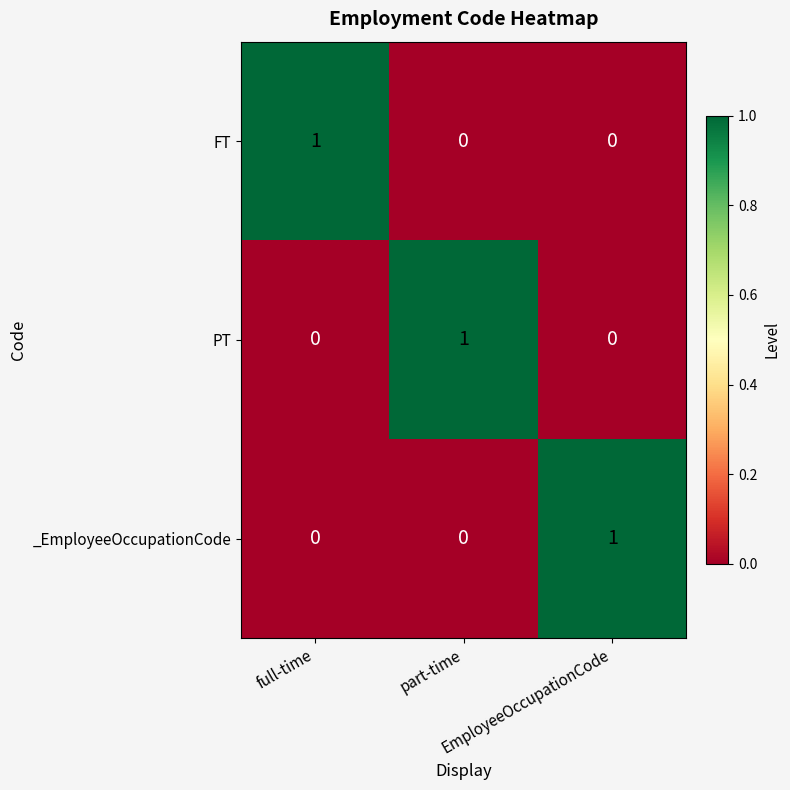

At how many categories does at least one series exceed 0?

3